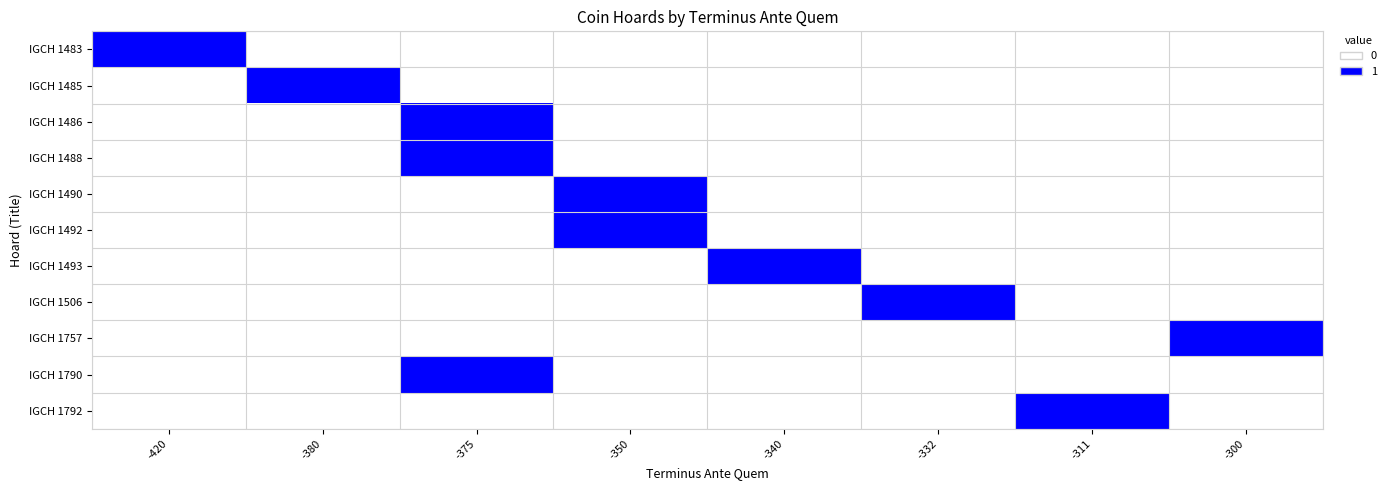

Reading left to right, what are all the values shown in this chart?

IGCH 1483: -420=1	-380=0	-375=0	-350=0	-340=0	-332=0	-311=0	-300=0
IGCH 1485: -420=0	-380=1	-375=0	-350=0	-340=0	-332=0	-311=0	-300=0
IGCH 1486: -420=0	-380=0	-375=1	-350=0	-340=0	-332=0	-311=0	-300=0
IGCH 1488: -420=0	-380=0	-375=1	-350=0	-340=0	-332=0	-311=0	-300=0
IGCH 1490: -420=0	-380=0	-375=0	-350=1	-340=0	-332=0	-311=0	-300=0
IGCH 1492: -420=0	-380=0	-375=0	-350=1	-340=0	-332=0	-311=0	-300=0
IGCH 1493: -420=0	-380=0	-375=0	-350=0	-340=1	-332=0	-311=0	-300=0
IGCH 1506: -420=0	-380=0	-375=0	-350=0	-340=0	-332=1	-311=0	-300=0
IGCH 1757: -420=0	-380=0	-375=0	-350=0	-340=0	-332=0	-311=0	-300=1
IGCH 1790: -420=0	-380=0	-375=1	-350=0	-340=0	-332=0	-311=0	-300=0
IGCH 1792: -420=0	-380=0	-375=0	-350=0	-340=0	-332=0	-311=1	-300=0